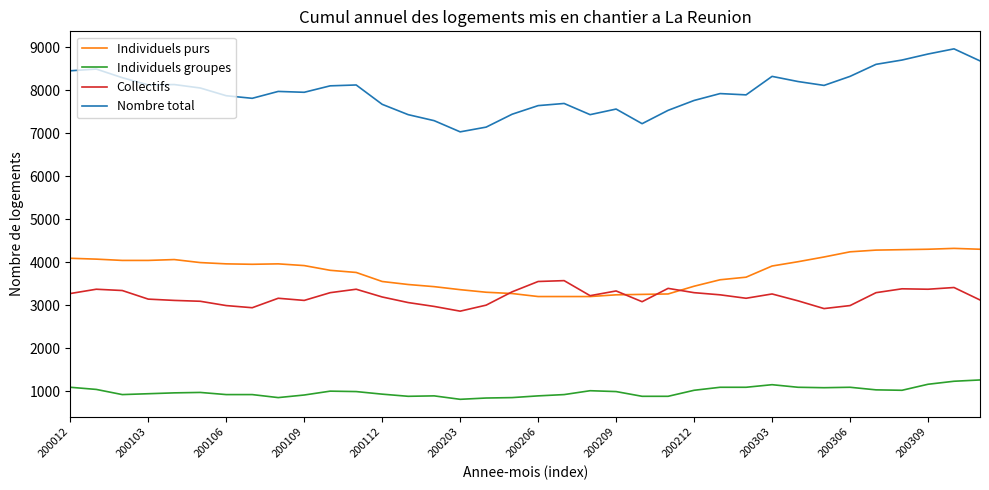

What is the maximum value shown in the chart?

8960